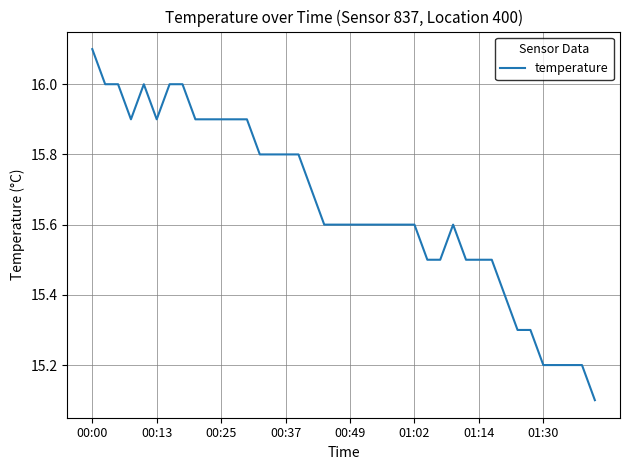

Reading left to right, what are all the values shown in this chart?

16.1	16.0	16.0	15.9	16.0	15.9	16.0	16.0	15.9	15.9	15.9	15.9	15.9	15.8	15.8	15.8	15.8	15.7	15.6	15.6	15.6	15.6	15.6	15.6	15.6	15.6	15.5	15.5	15.6	15.5	15.5	15.5	15.4	15.3	15.3	15.2	15.2	15.2	15.2	15.1